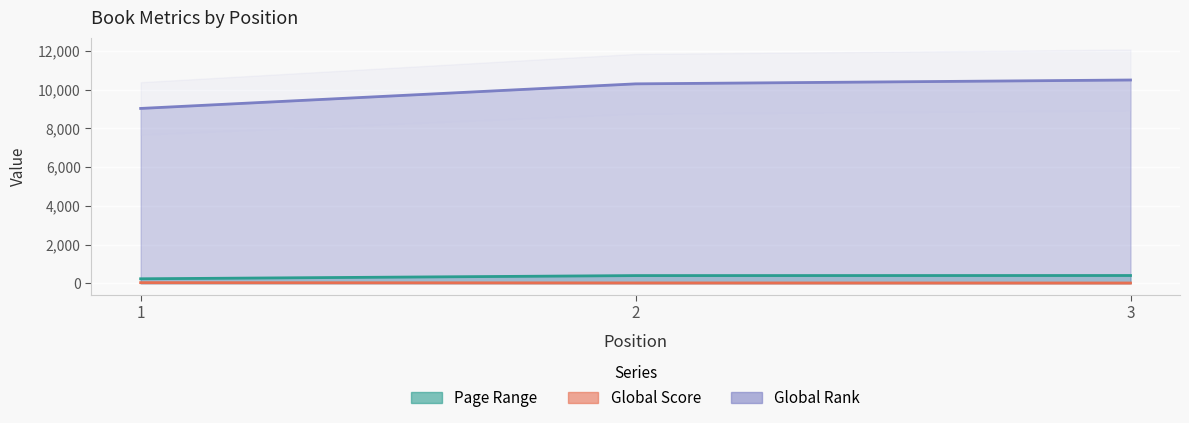

What is the difference between the maximum and minimum values in the Page Range series?

169